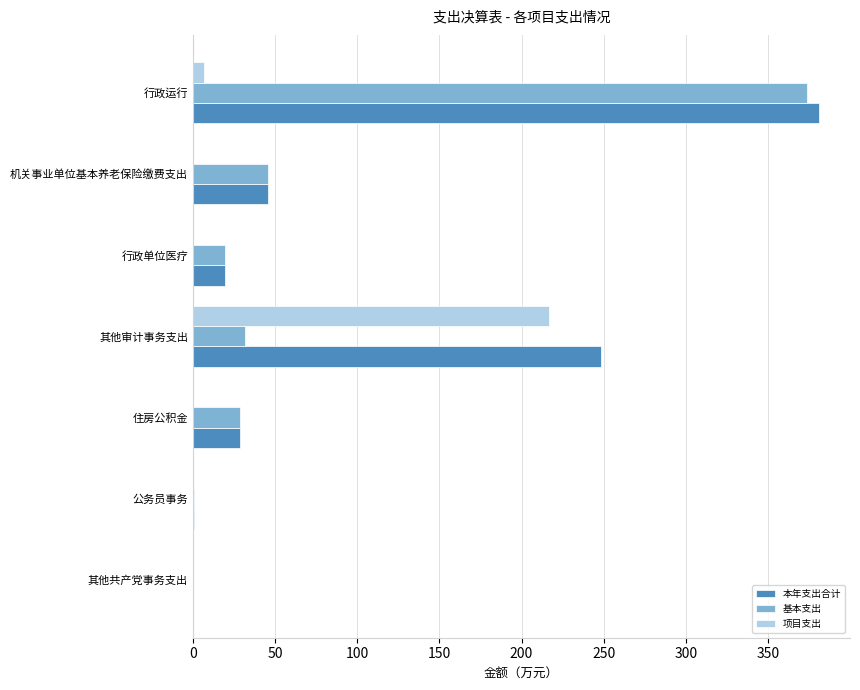

True or false: 基本支出 has a value of 45.5 at 机关事业单位基本养老保险缴费支出.

True